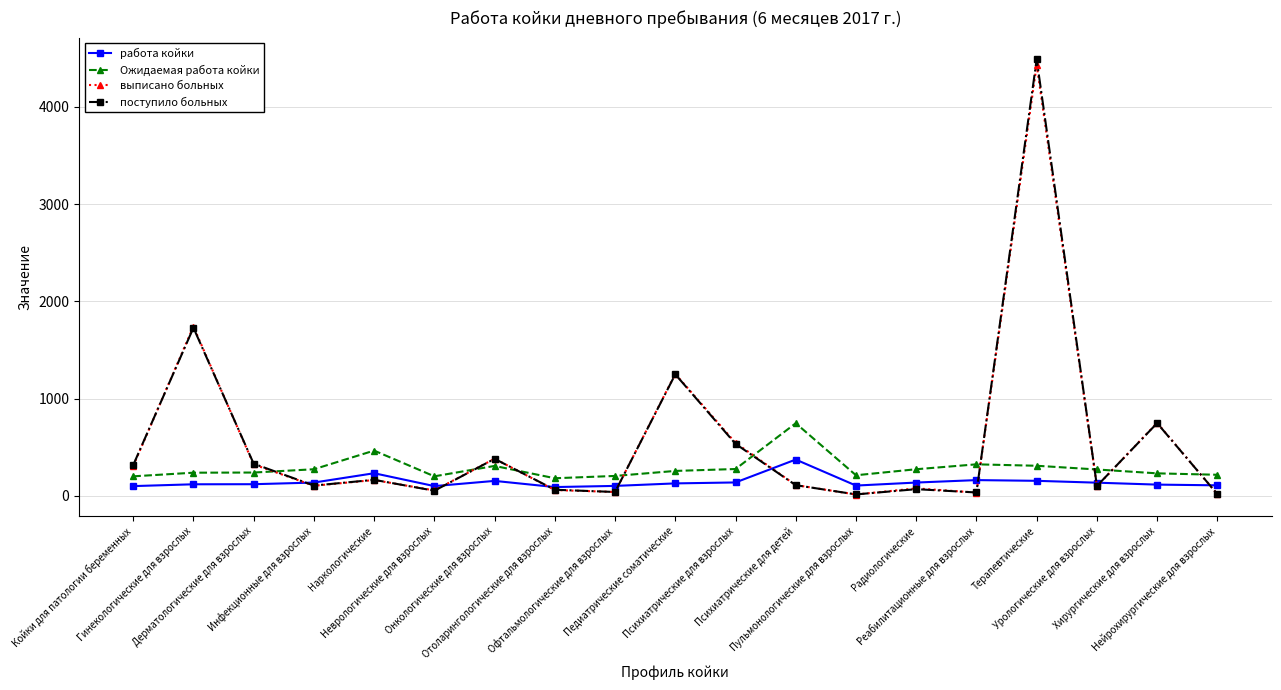

What is the maximum value for работа койки?

373.5